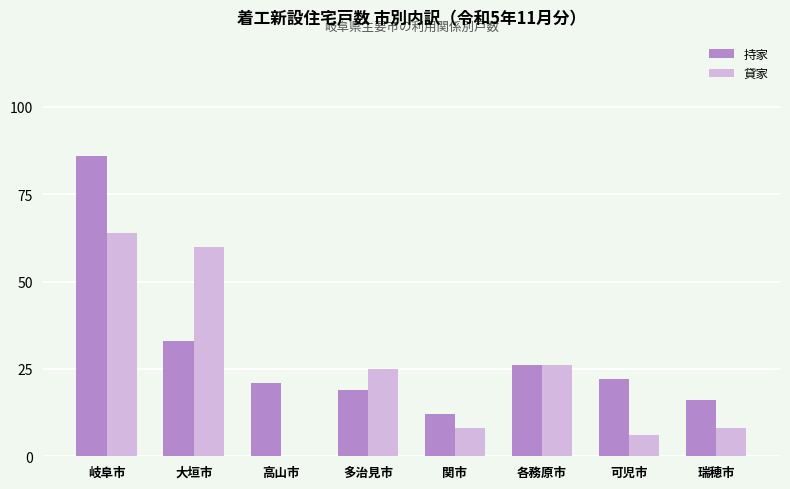

What is the sum of all 持家 values?

235